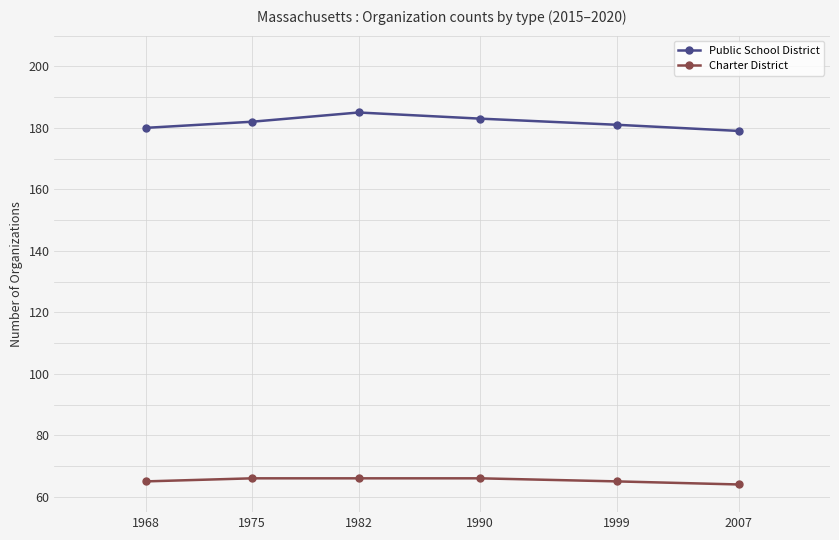

What is the lowest value of the Charter District series?

64